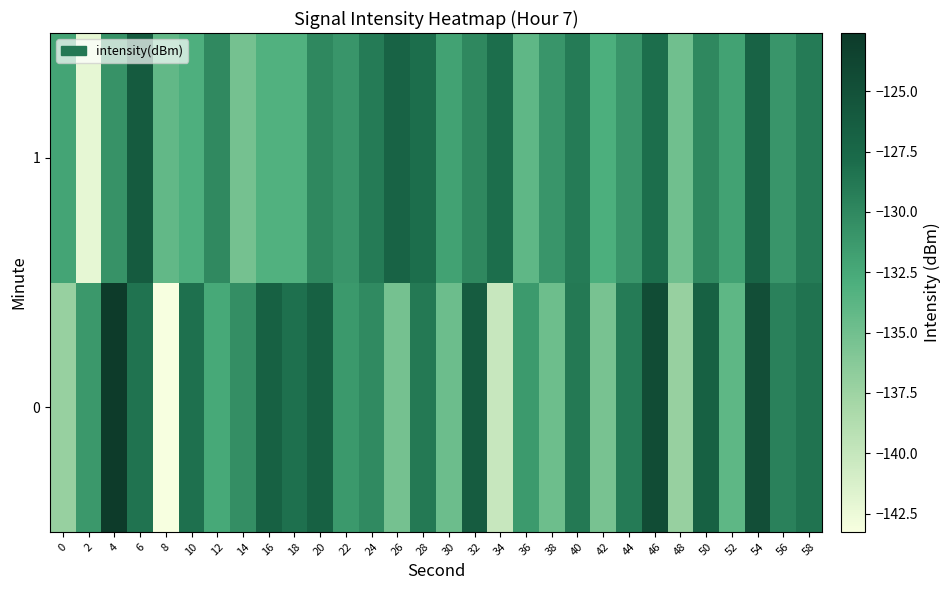

What is the total value across all series at 30?

-266.7